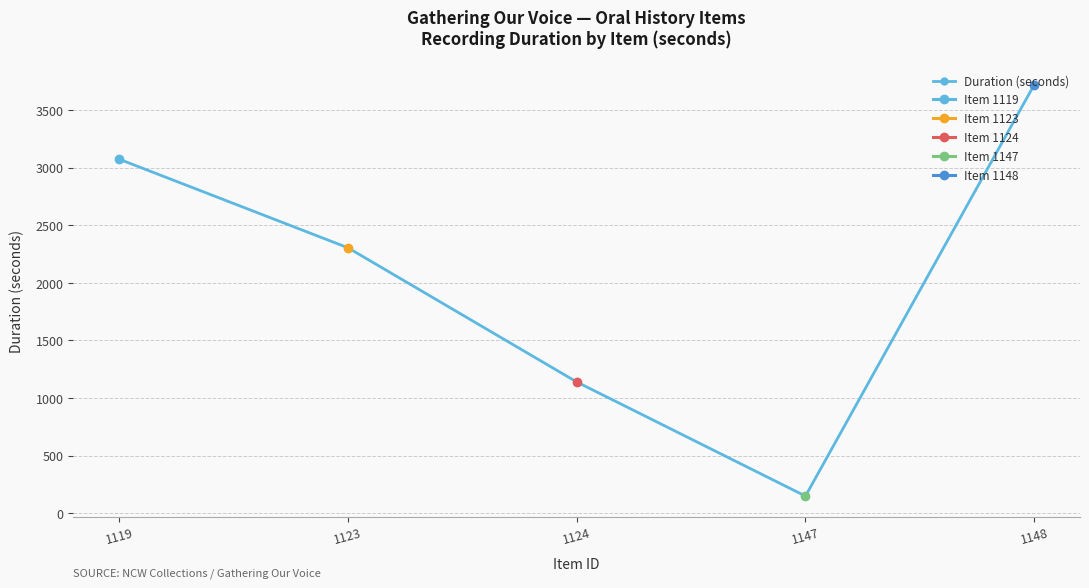

Is it true that Duration (seconds) equals 4480.2 at 1119?

False